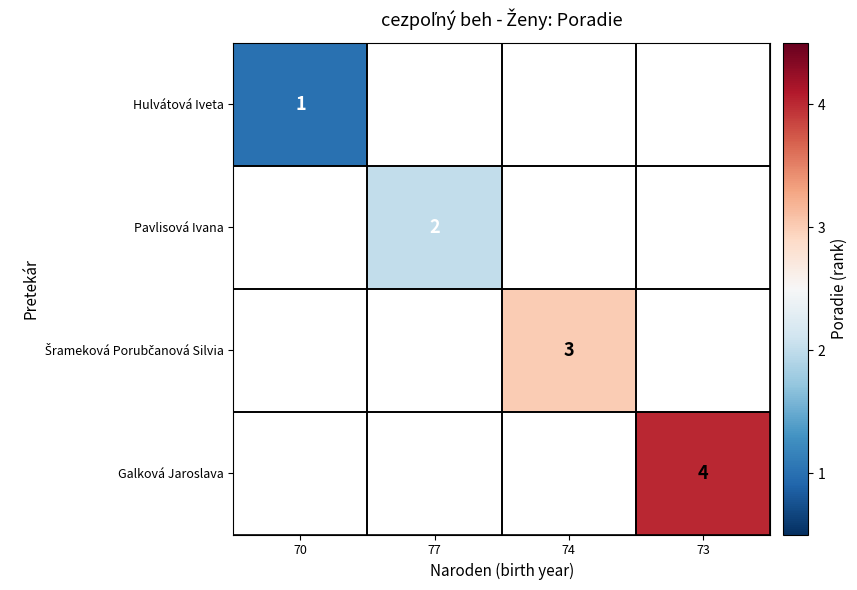

What is the approximate value of Pavlisová Ivana at 77?

2